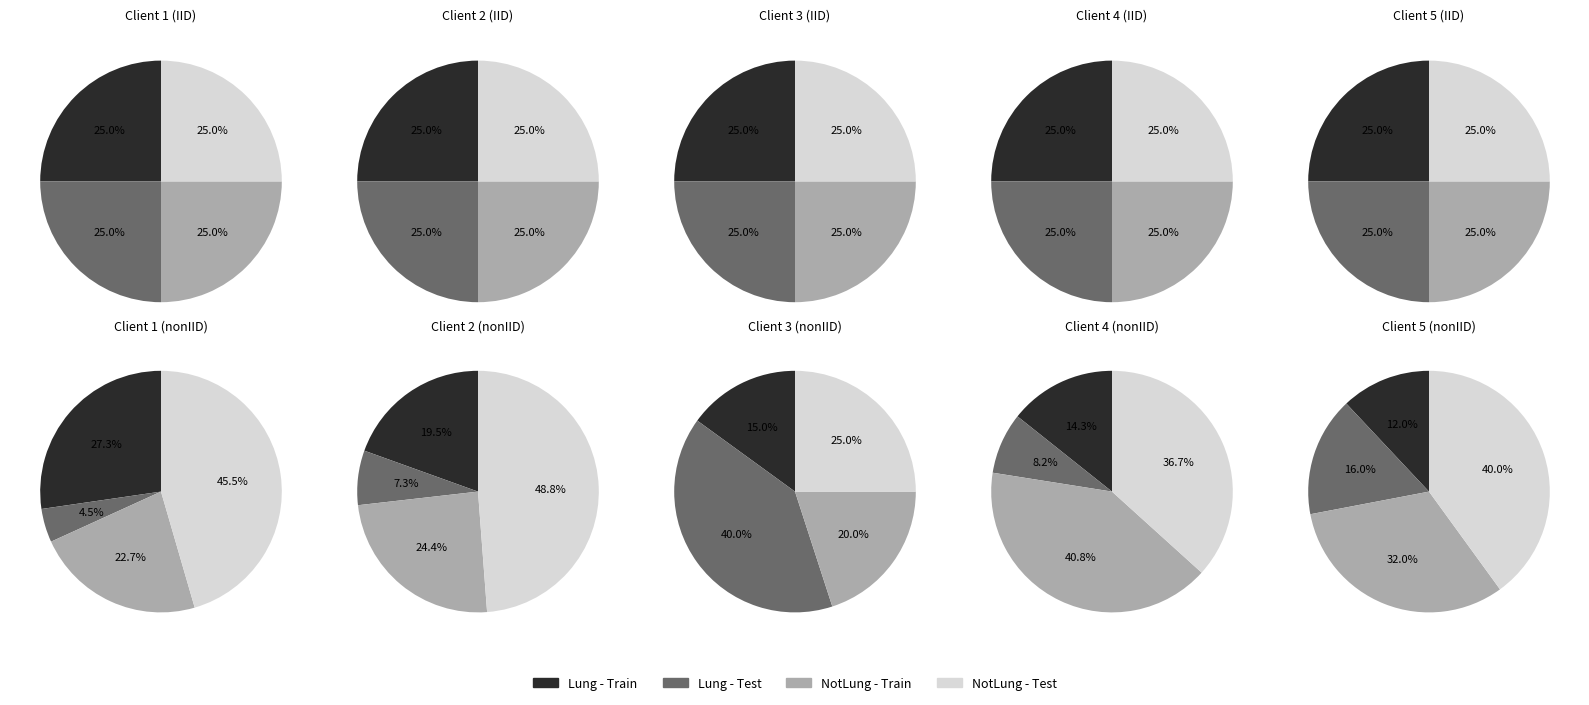

What percentage is NOT represented by 1?

100.0%